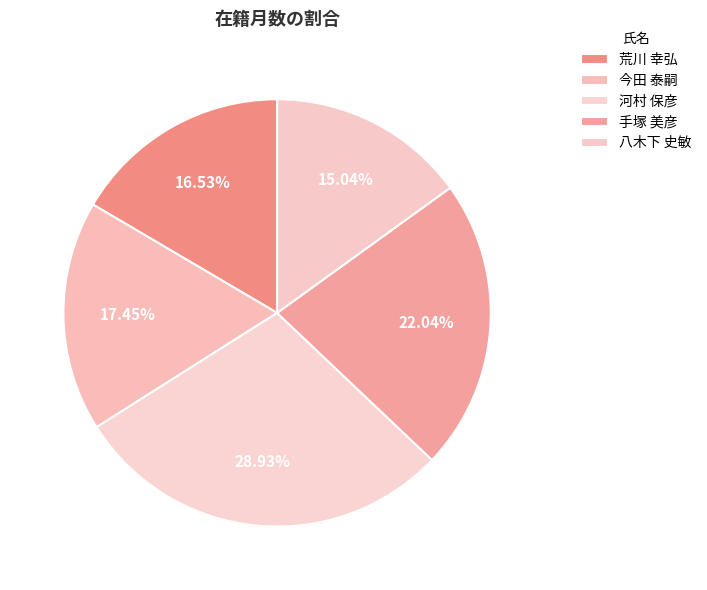

Count the number of slices in the pie.

5